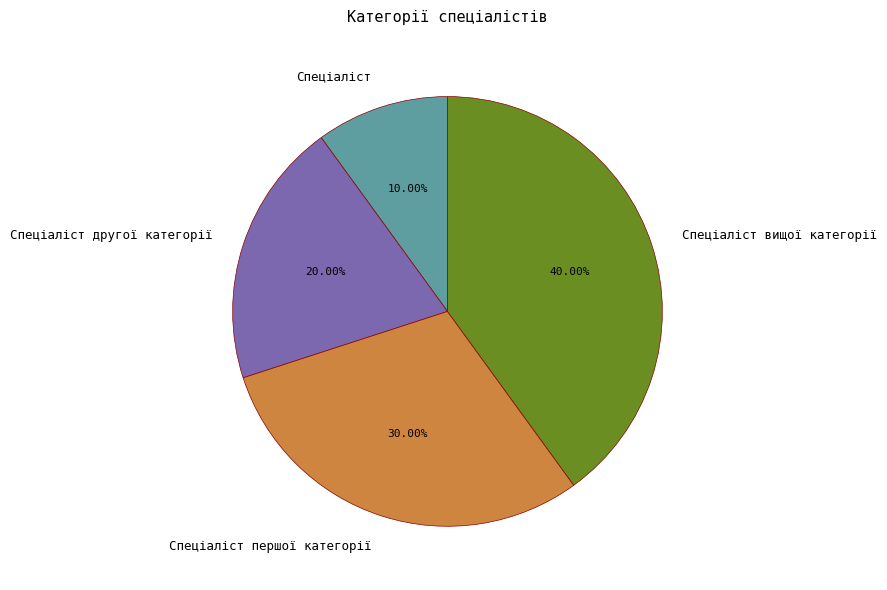

The Спеціаліст slice represents 19% of the pie. True or false?

False